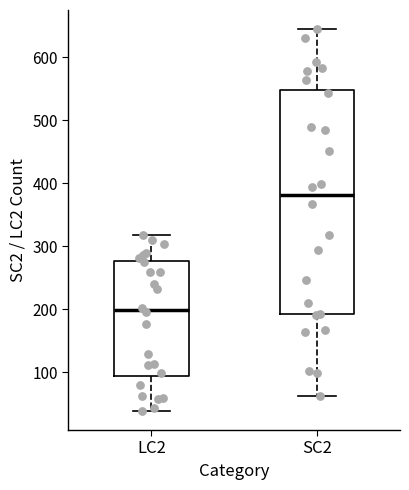

Where is the lower edge of the box for LC2 on the y-axis? The values are not printed on the chart, so give them approximately, as read against the axis.

90